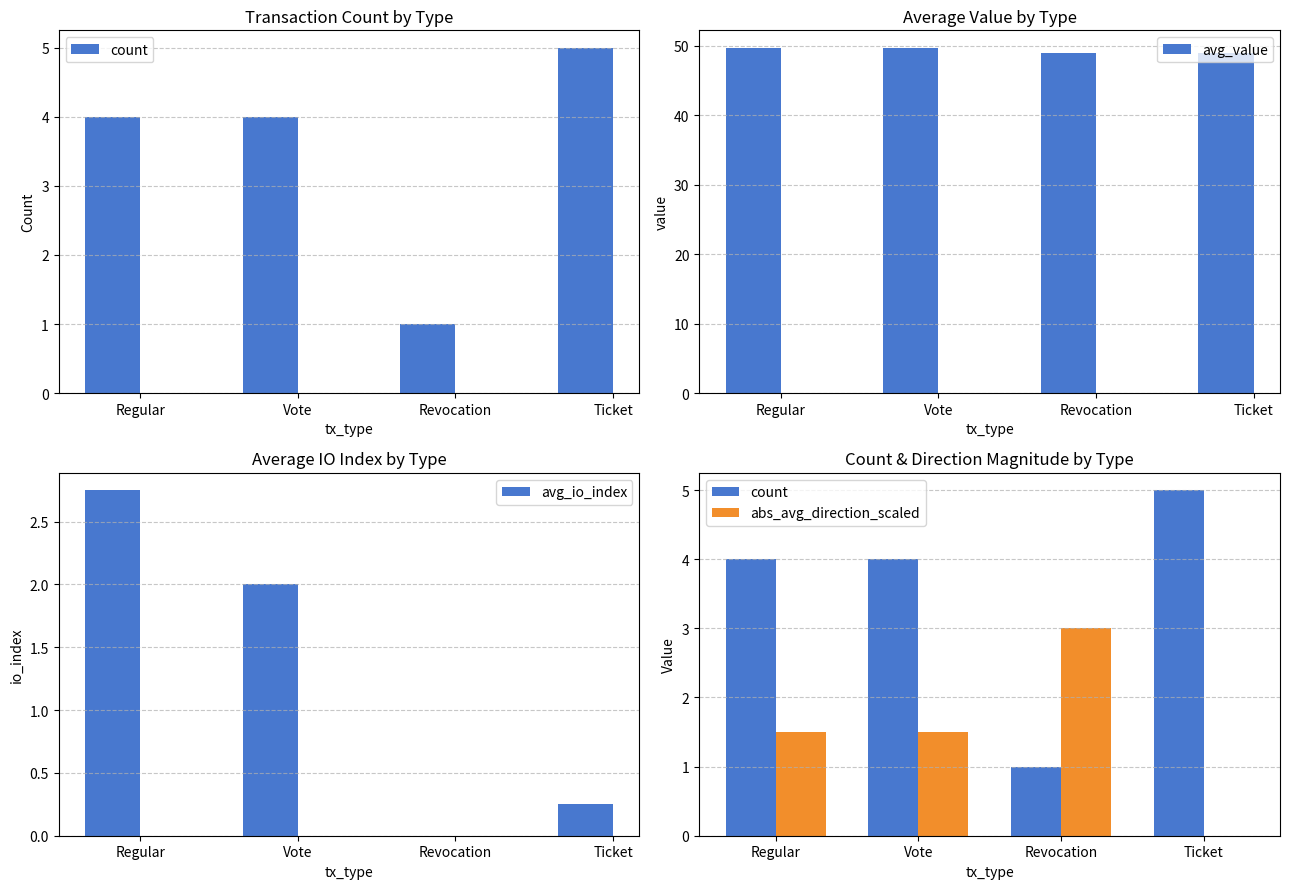

What is the maximum value shown in the chart?

49.7